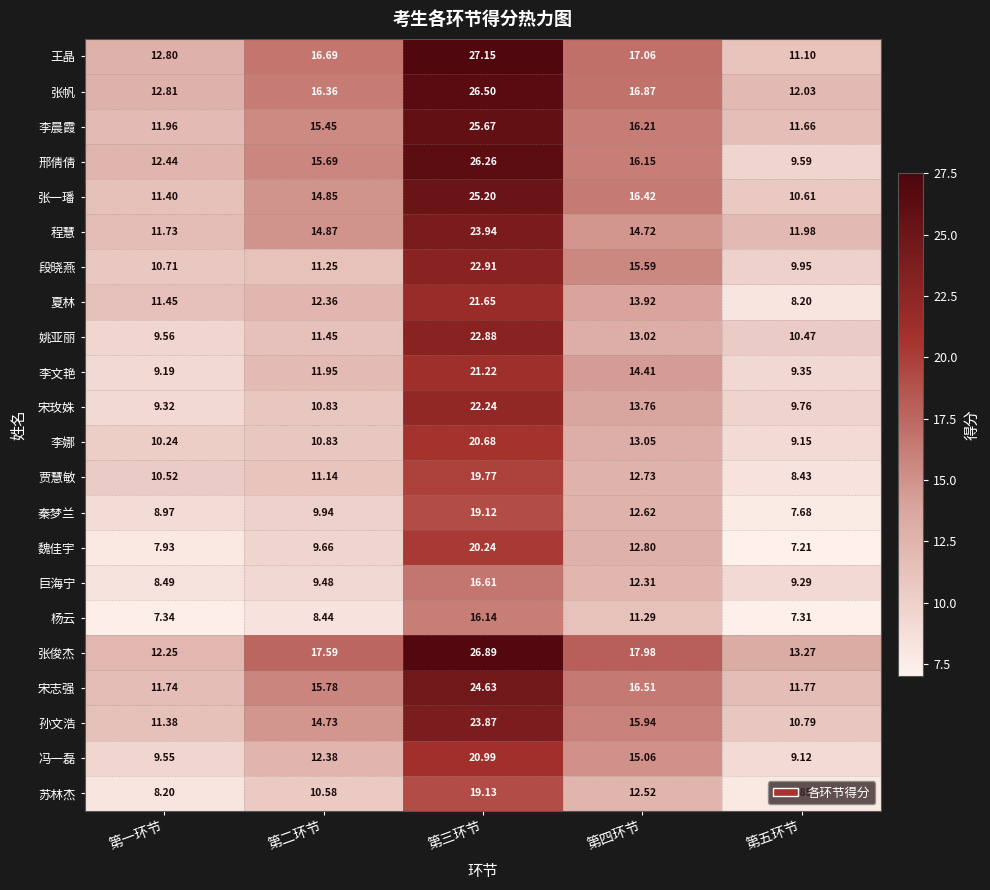

Which category has the highest value in the 杨云 series?

第三环节